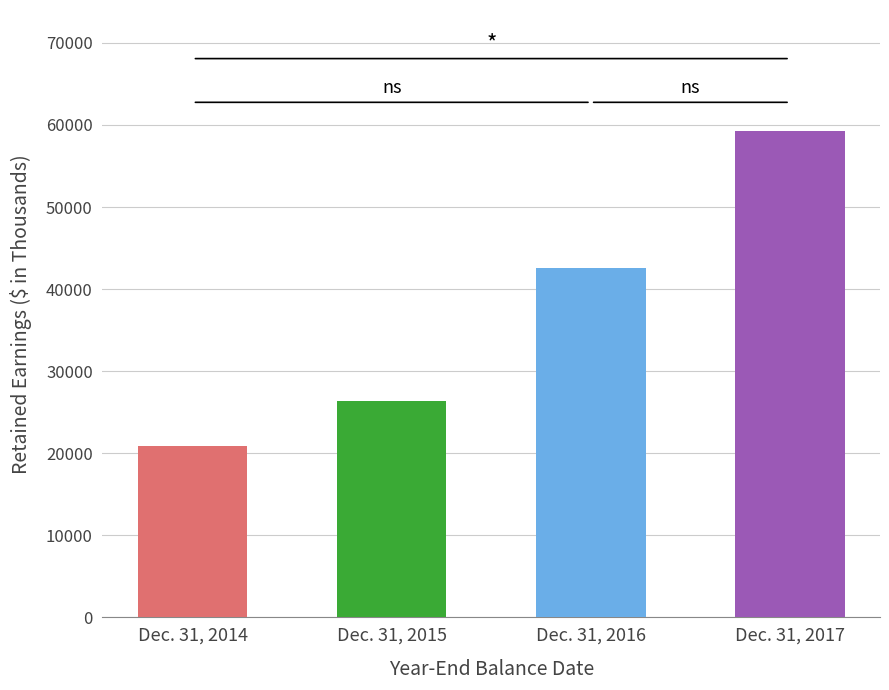

Rank the categories by value from lowest to highest.

Dec. 31, 2014, Dec. 31, 2015, Dec. 31, 2016, Dec. 31, 2017